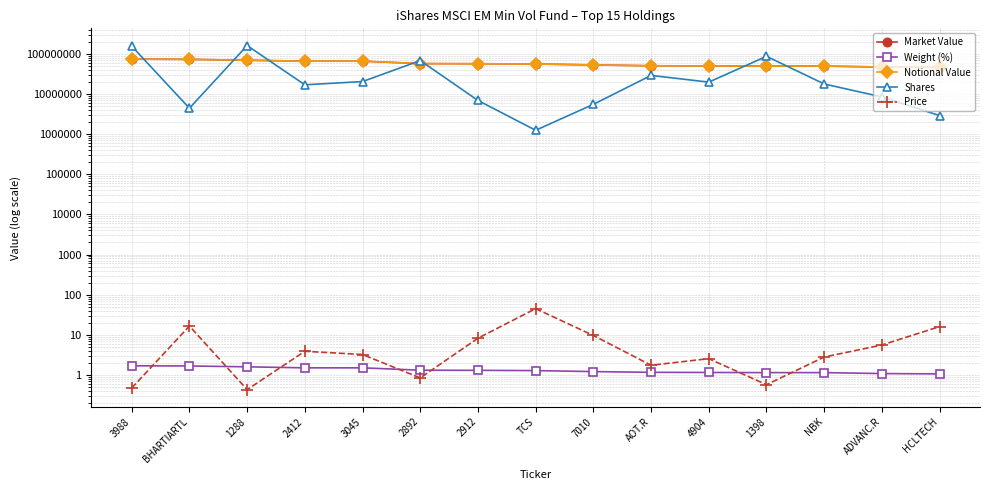

What is the sum of all Weight (%) values?

19.8